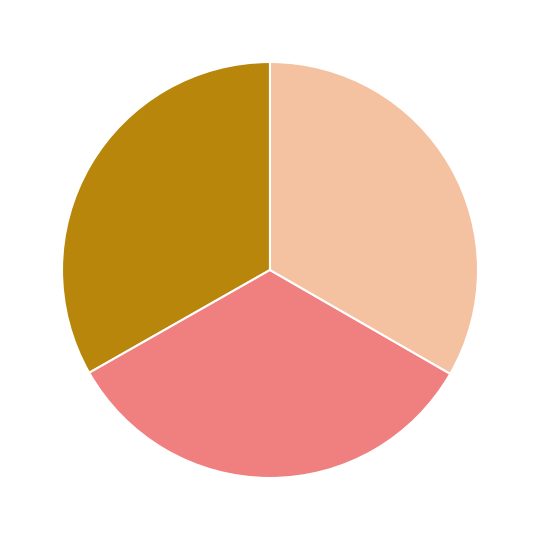

Is there a majority slice in this chart?

No